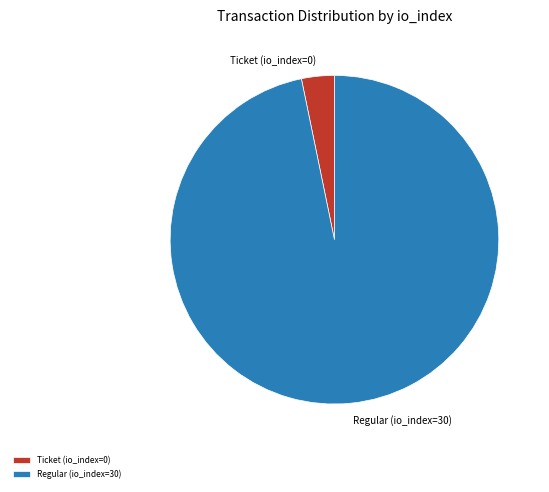

What is the smallest slice in the pie chart?

Ticket (io_index=0)